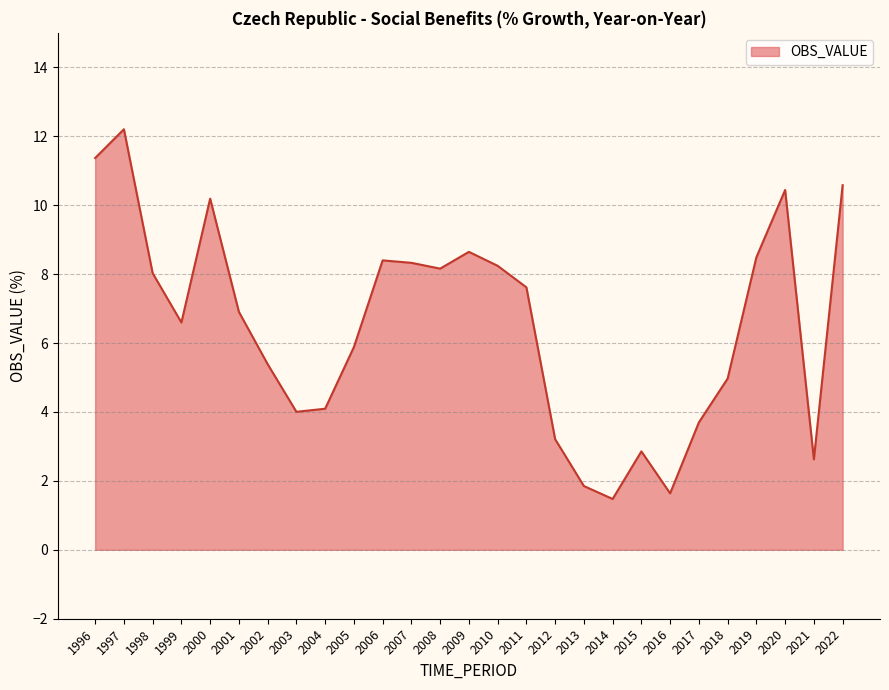

True or false: the data shows 2.9 at 2005.

False